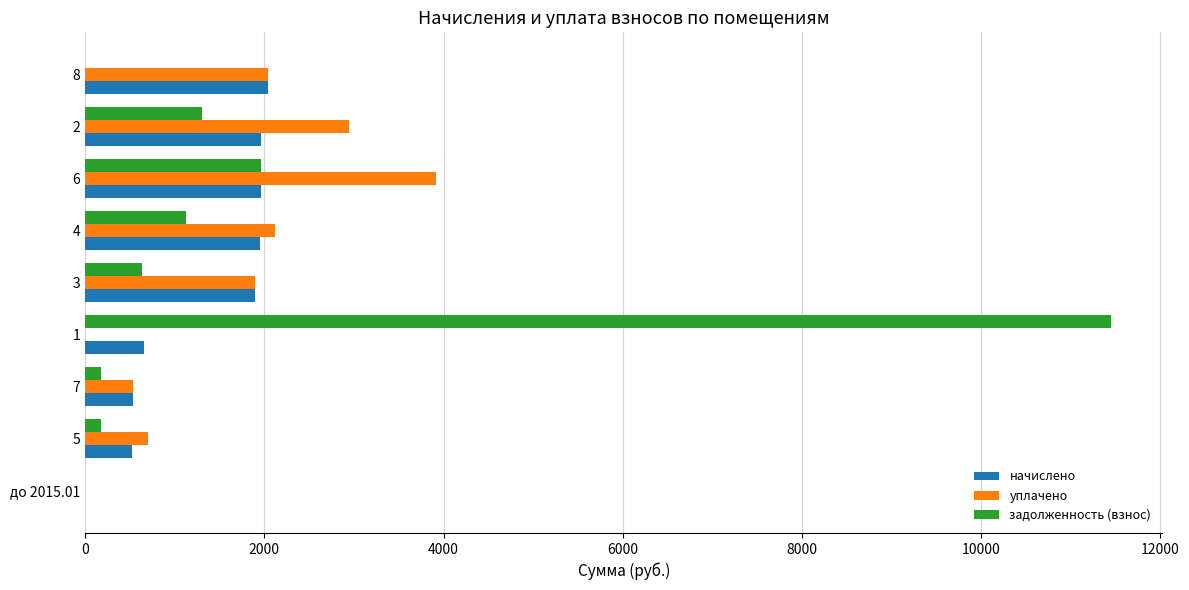

Between 3 and 2, which series saw the biggest shift?

уплачено